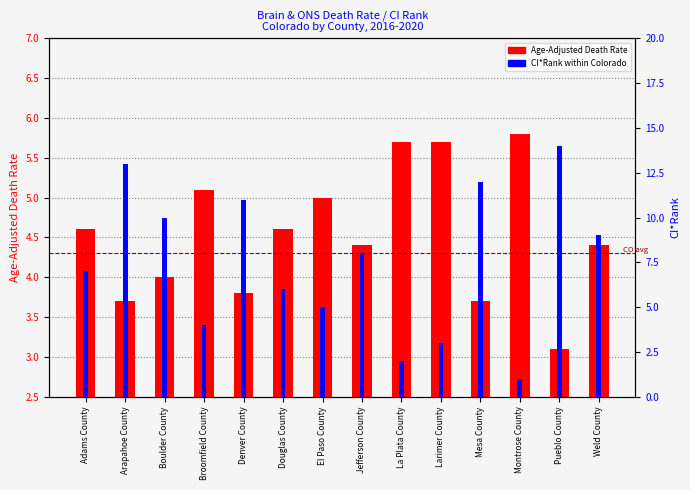

What is the greatest value displayed?

14.0